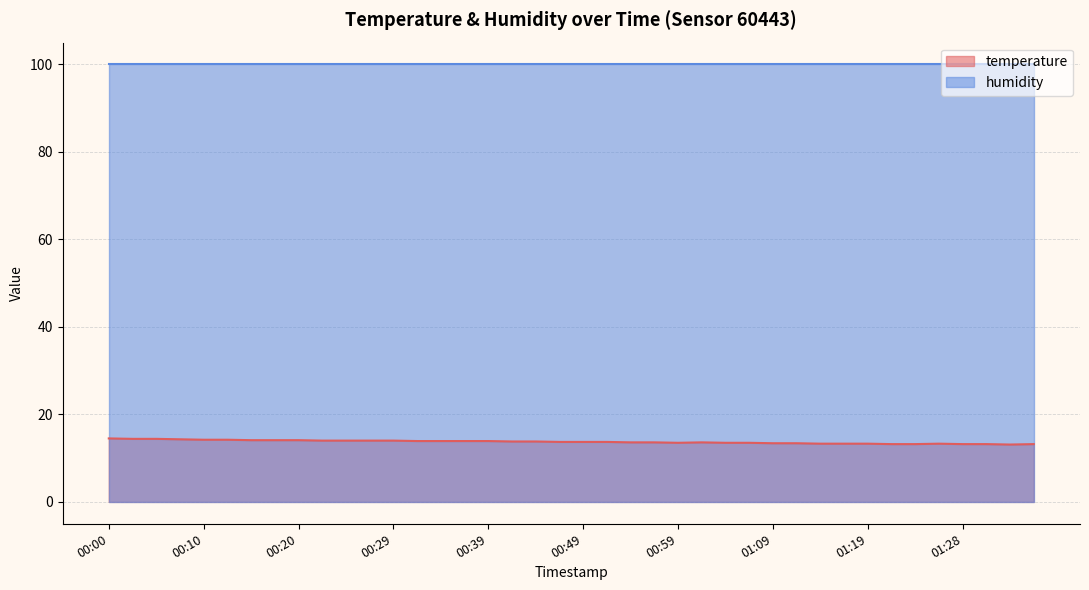

Is it true that the value at 00:44 is 13.8?

True